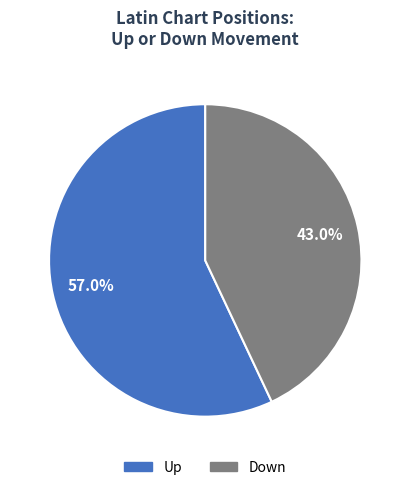

Is there any slice that represents more than half of the pie?

Yes